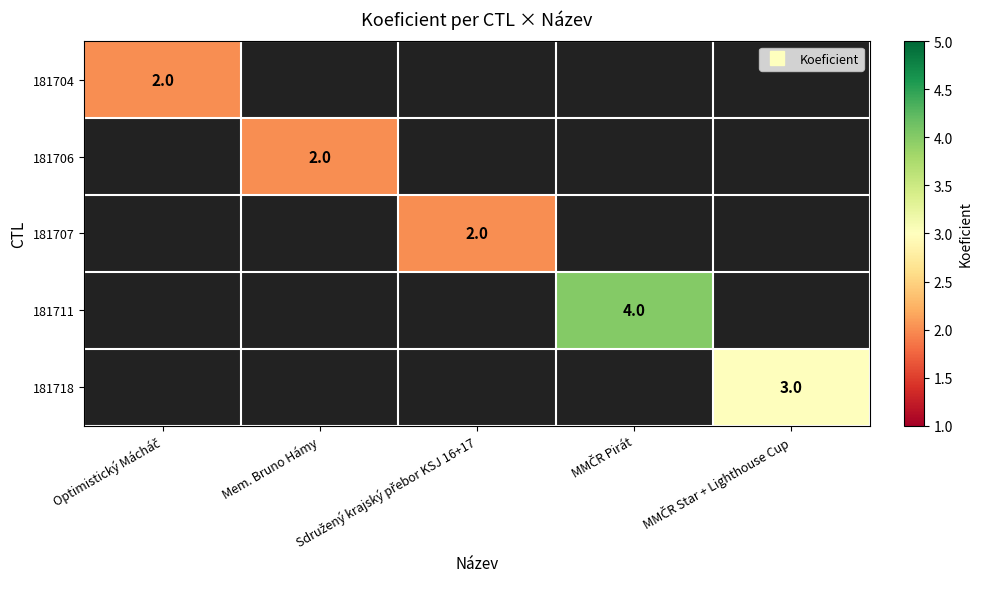

List the labels in order of 181707 value, smallest first.

Optimistický Mácháč, Mem. Bruno Hámy, Sdružený krajský přebor KSJ 16+17, MMČR Pirát, MMČR Star + Lighthouse Cup